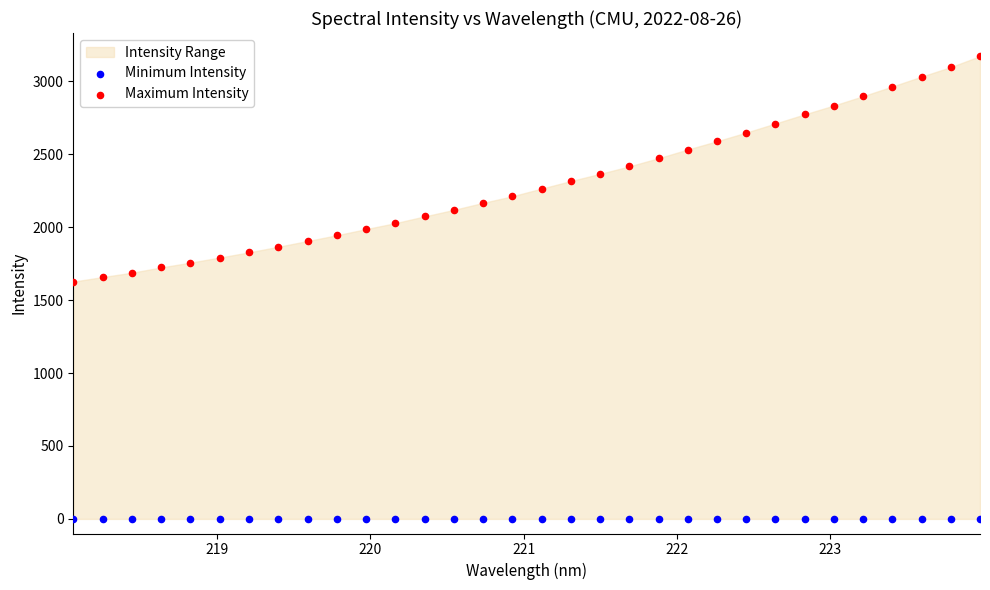

Which series reaches the minimum Y coordinate?

Minimum Intensity